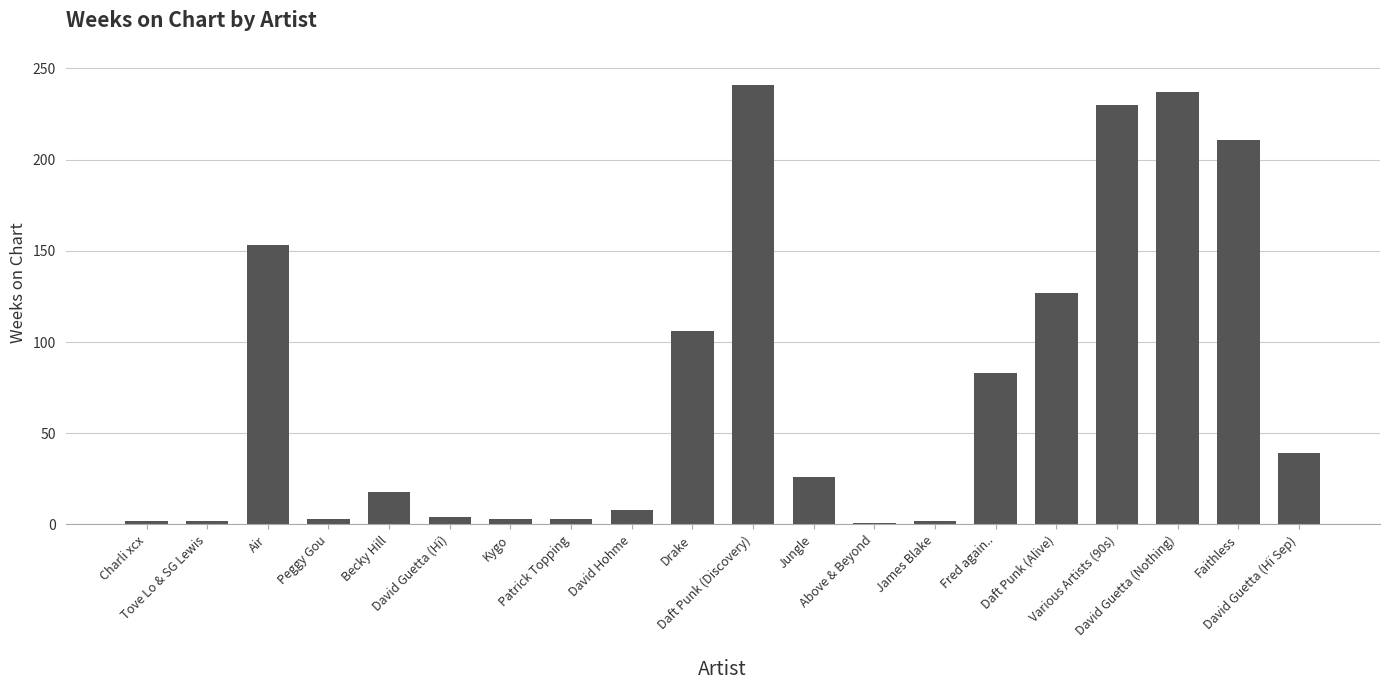

What is the change in value from Kygo to Fred again..?

+80